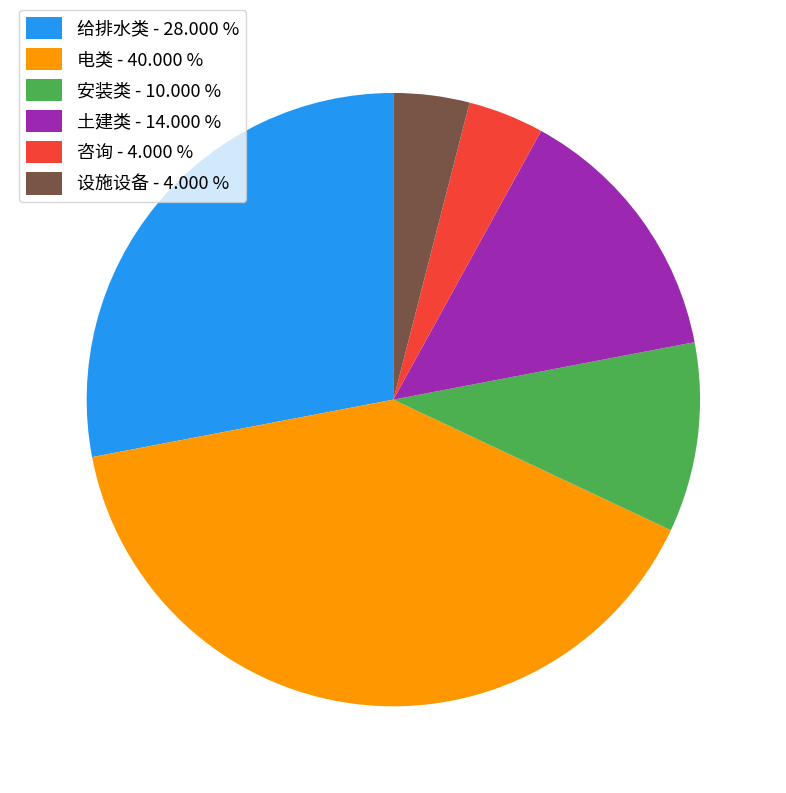

The 咨询 slice represents 4% of the pie. True or false?

True